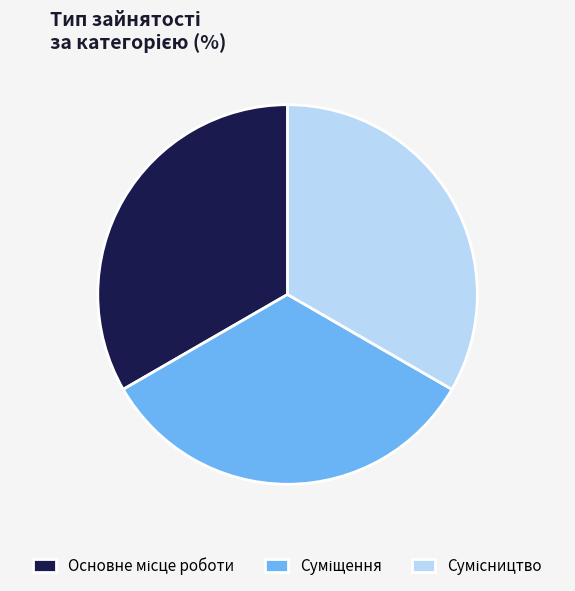

How many slices are in this pie chart?

3